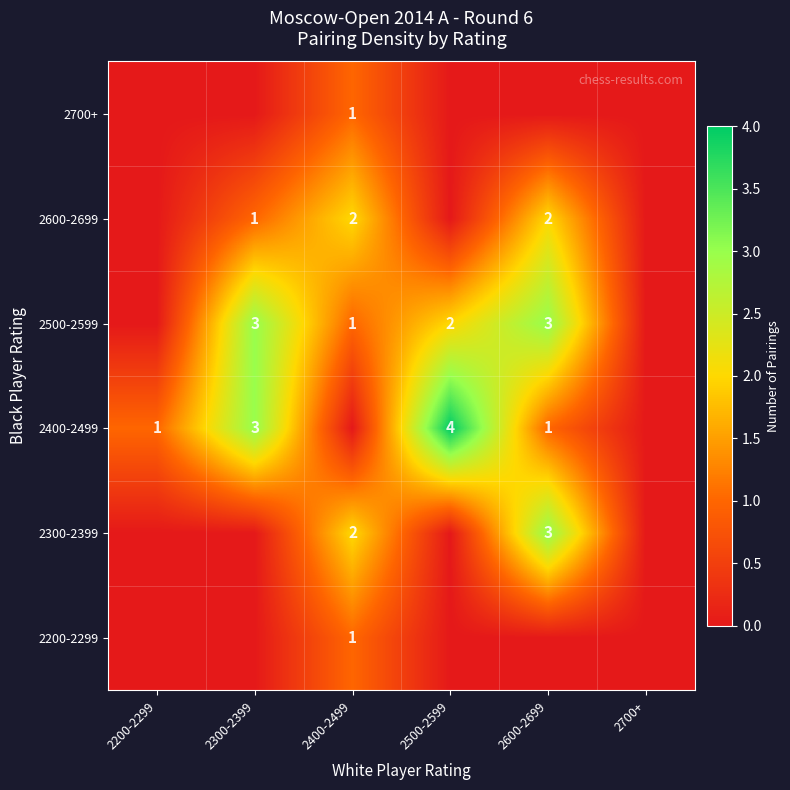

The value of 2300-2399 at 2400-2499 is 2. True or false?

True